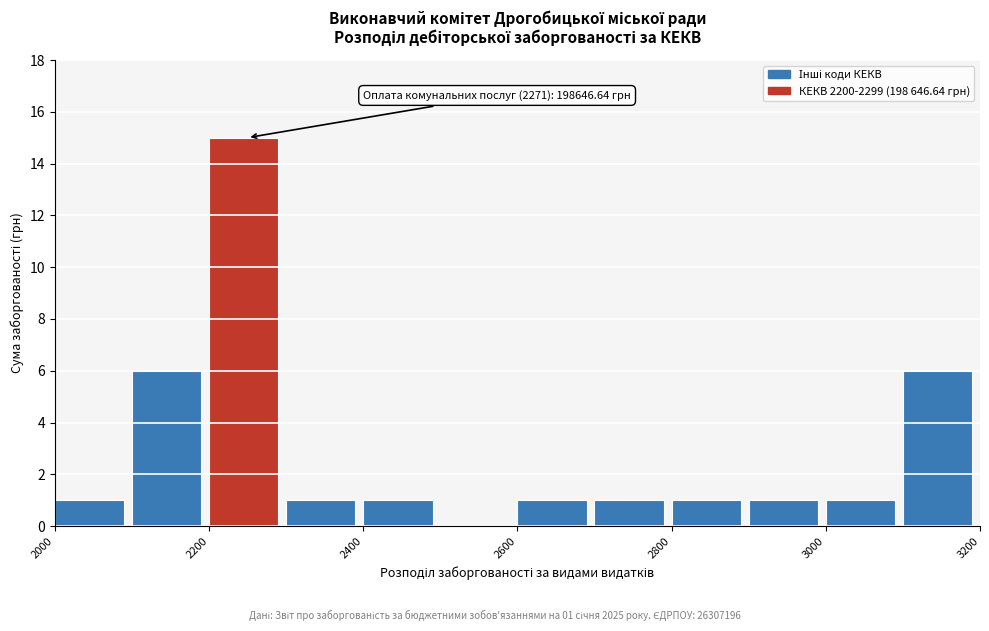

Over which range of the x-axis is the bar tallest?

2200 to 2300